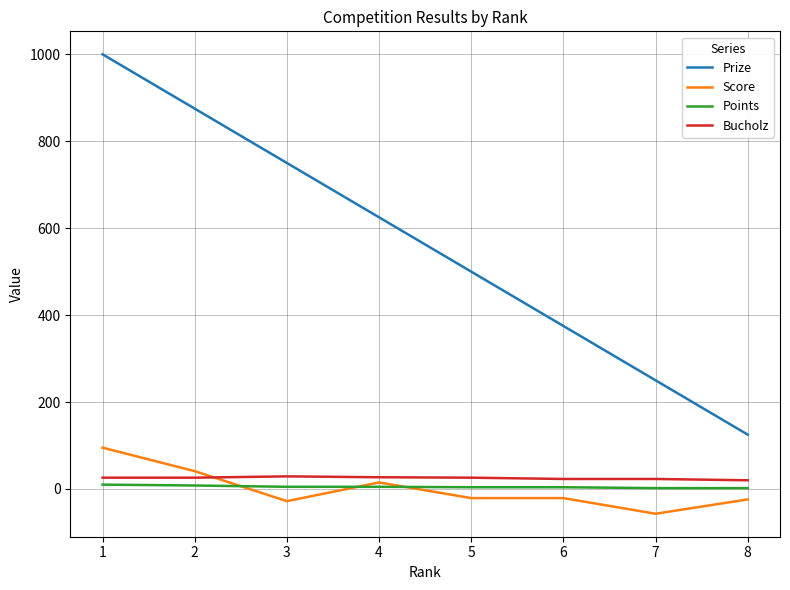

Which series has the largest total across all categories?

Prize